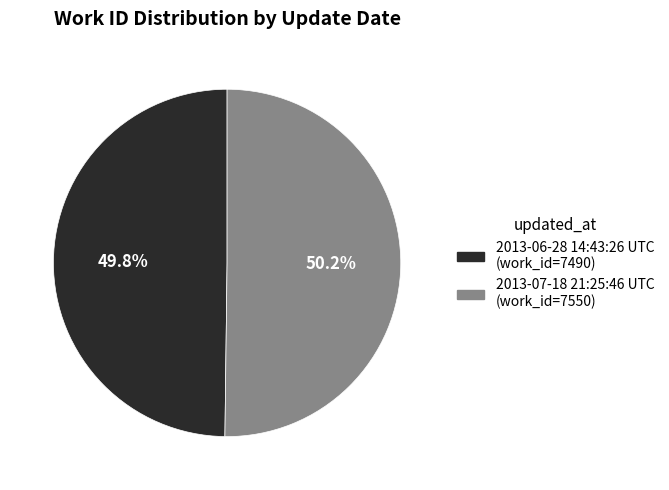

Approximately how many times larger is the value at 2013-06-28 14:43:26 UTC compared to 2013-07-18 21:25:46 UTC?

1.0